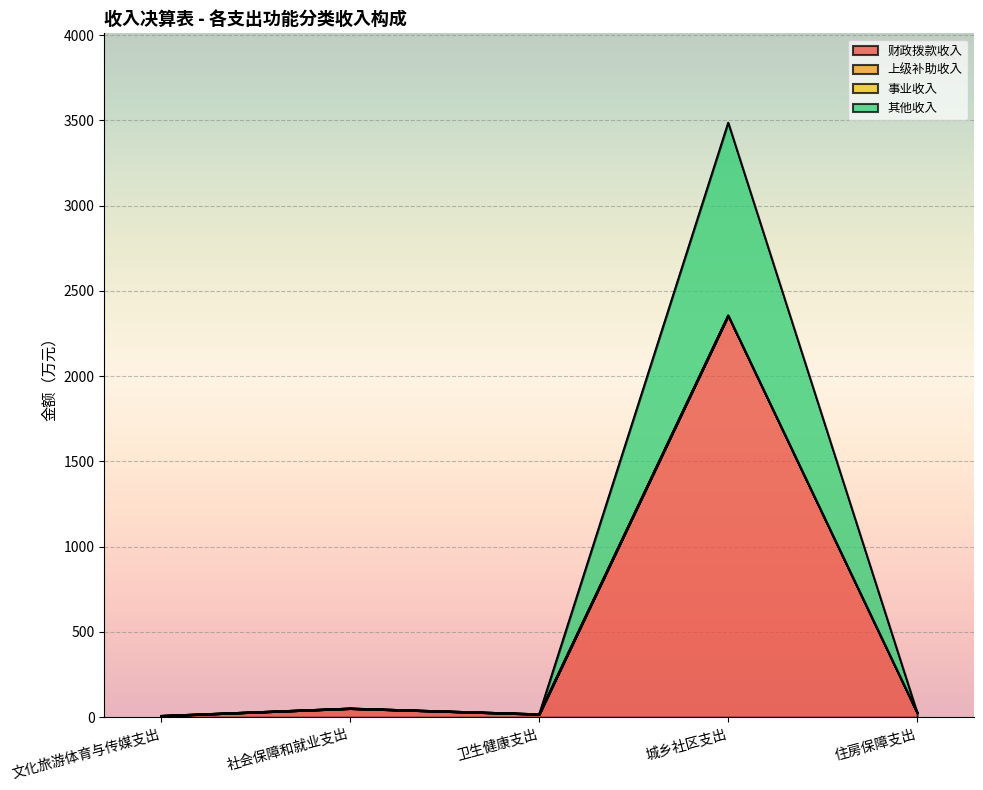

What position from the right is 城乡社区支出?

2